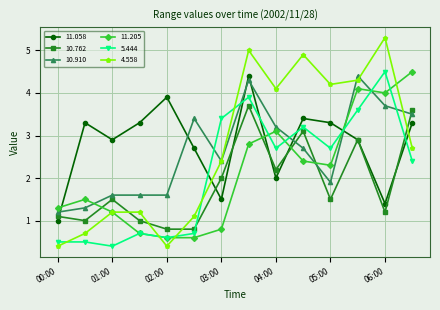

What is the smallest value displayed?

0.4